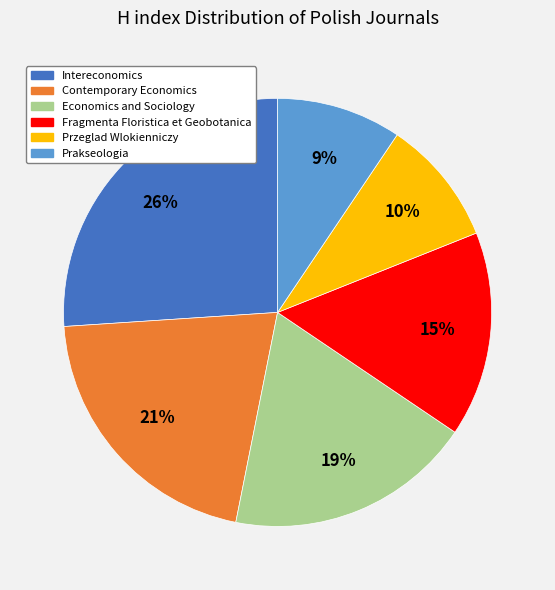

Which category has the biggest portion of the pie?

Intereconomics